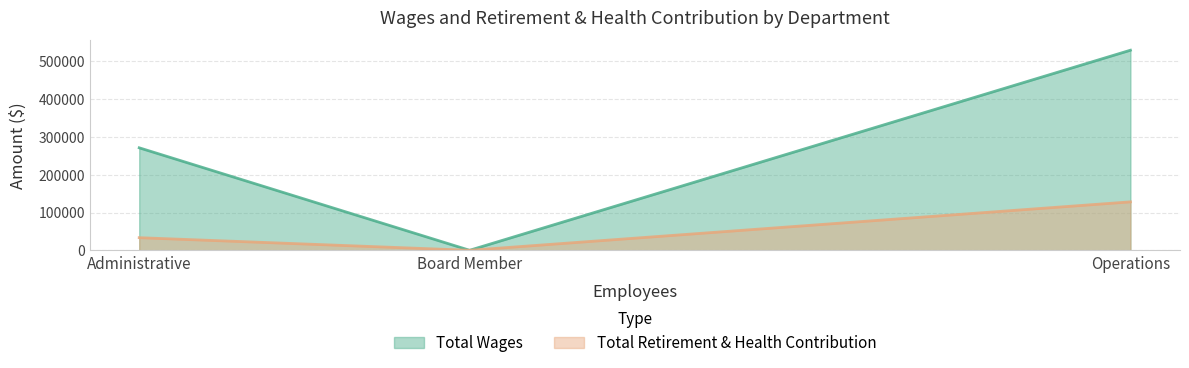

Which category has the lowest value in the Total Wages series?

Board Member